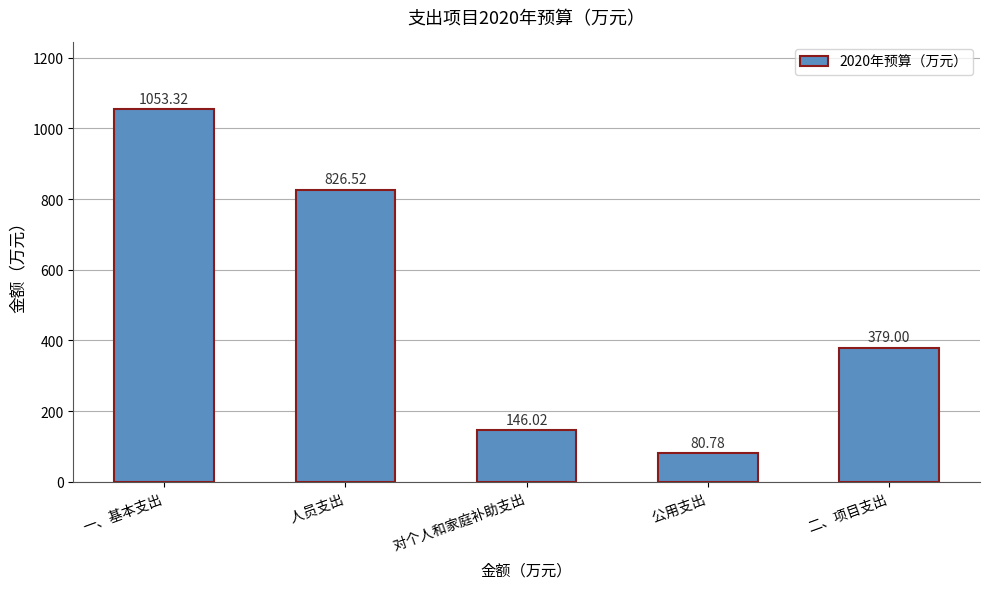

What is the value of the 4th bar from the left?

80.8